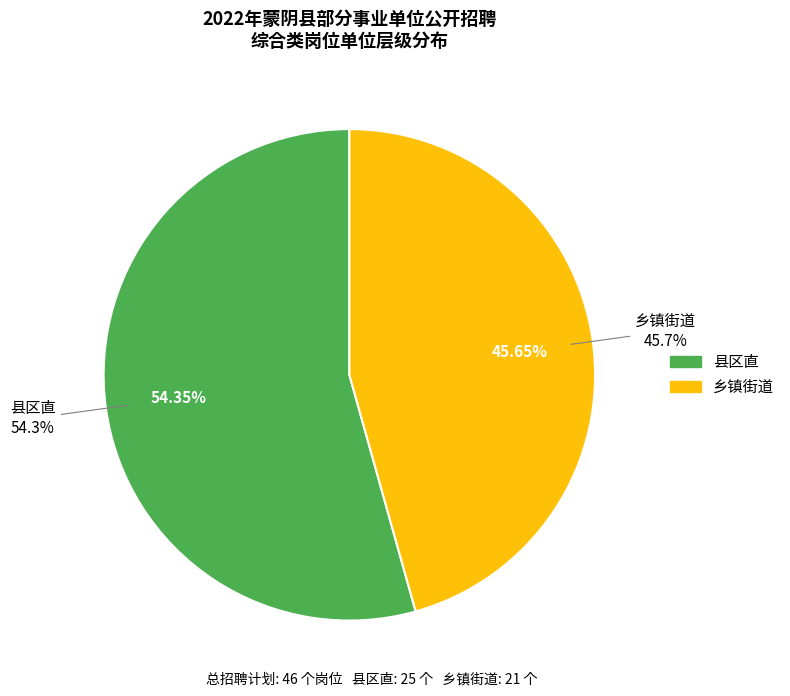

The 乡镇街道 slice represents 45% of the pie. True or false?

True